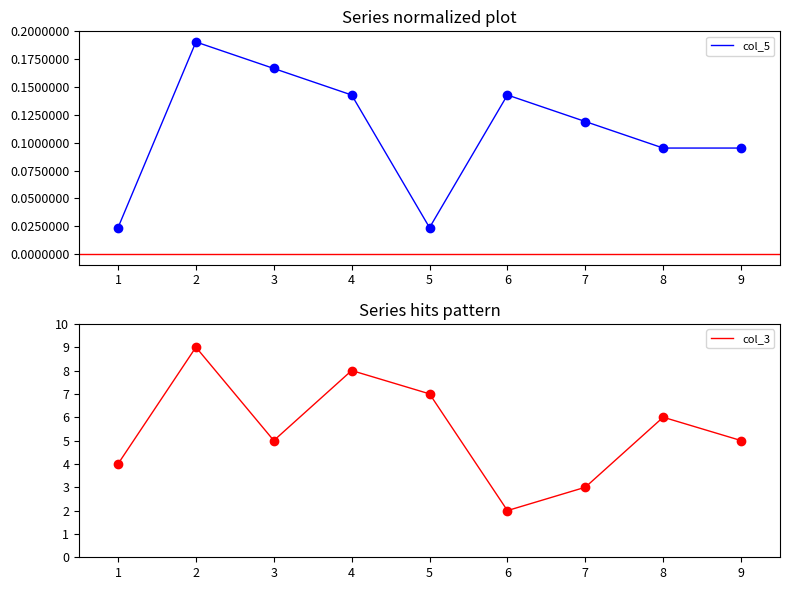

How many lines are shown in the chart?

2